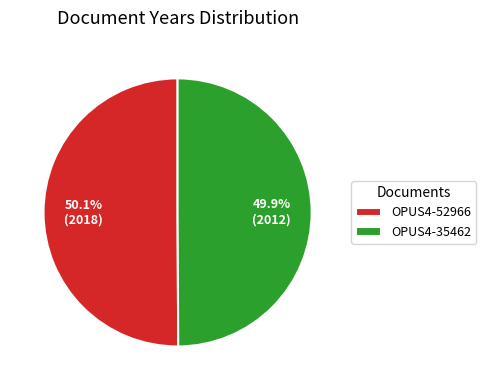

Is it true that OPUS4-52966 is 50% of the pie?

True